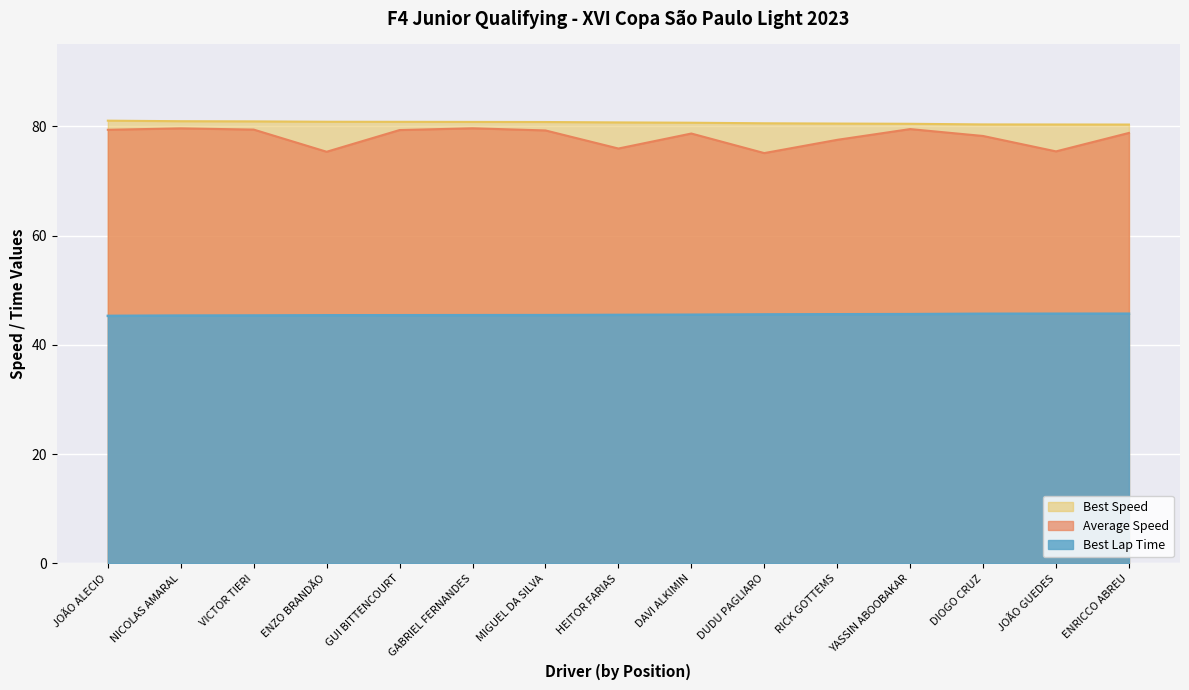

Reading right to left, extract all data points from this chart.

Total Time: 78.8	75.4	78.2	79.5	77.5	75.1	78.7	75.9	79.3	79.7	79.3	75.4	79.4	79.6	79.4
Best Lap Time: 45.7	45.7	45.7	45.6	45.6	45.6	45.5	45.5	45.4	45.4	45.4	45.4	45.4	45.4	45.3
Best Speed: 80.3	80.3	80.4	80.5	80.5	80.6	80.7	80.7	80.8	80.8	80.8	80.8	80.9	80.9	81.0